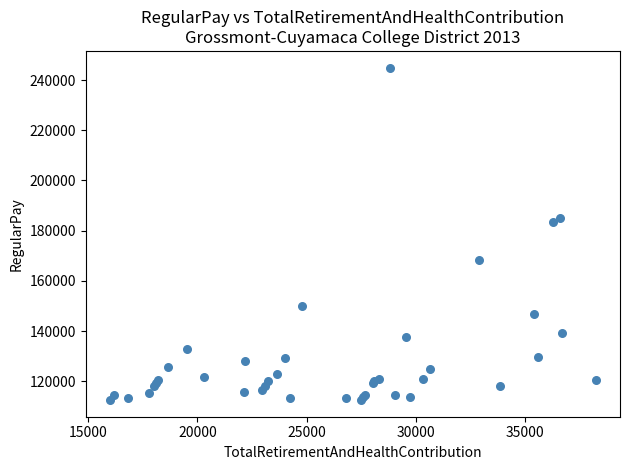

What Y value in the scatter plot is closest to 178733?

183500